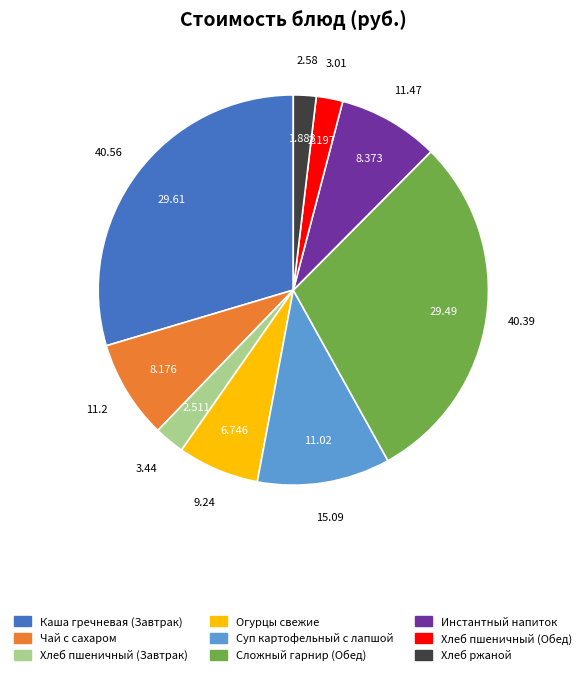

Is there a majority slice in this chart?

No